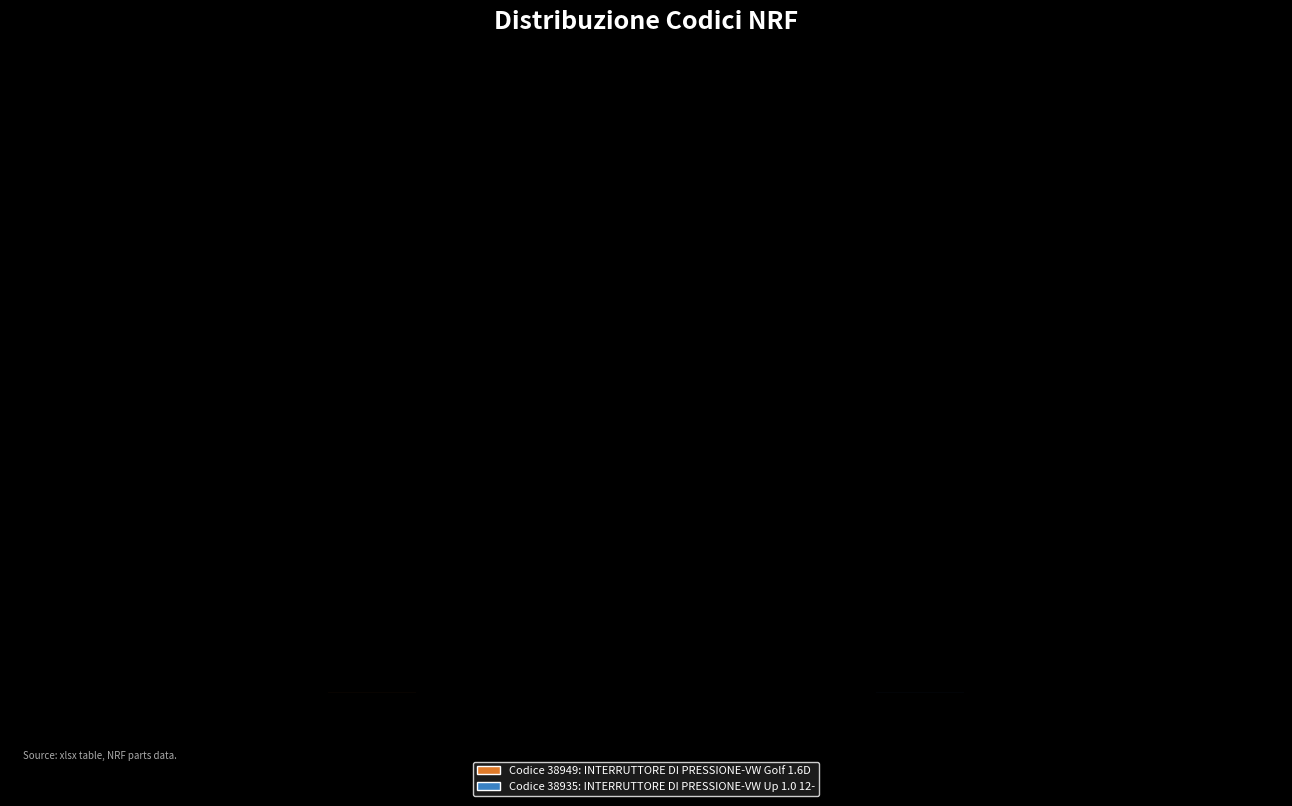

True or false: INTERRUTTORE DI PRESSIONE-VW Golf 1.6D accounts for 59% of the total.

False